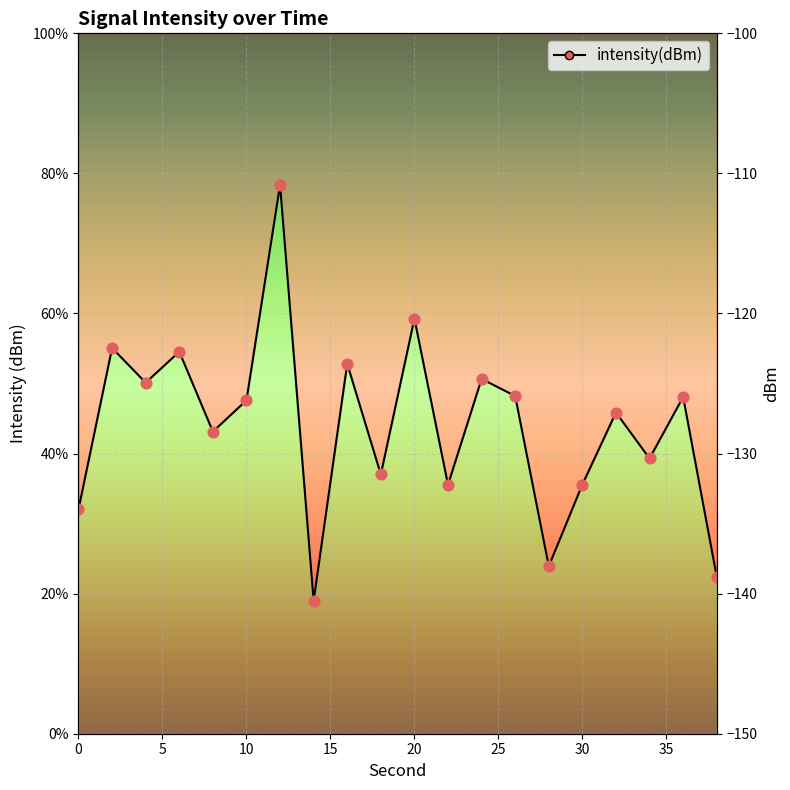

What is the change in value from 16 to 18?

-15.8